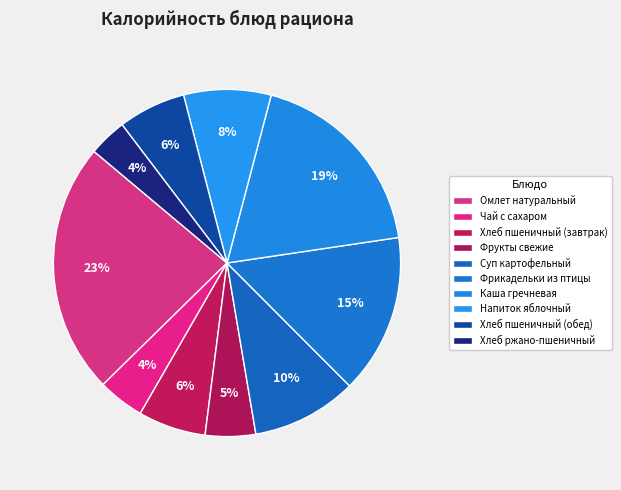

What is the change in value from Фрикадельки из птицы to Хлеб ржано-пшеничный?

-147.6